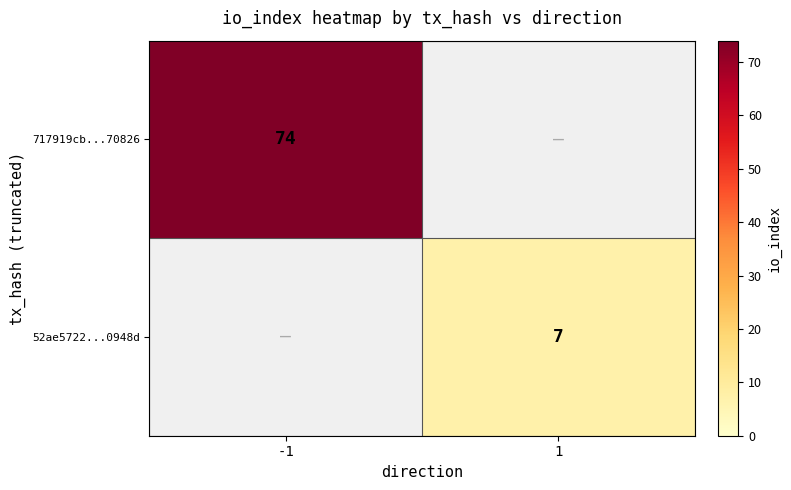

Is it true that 717919cb...70826 equals 74 at -1?

True